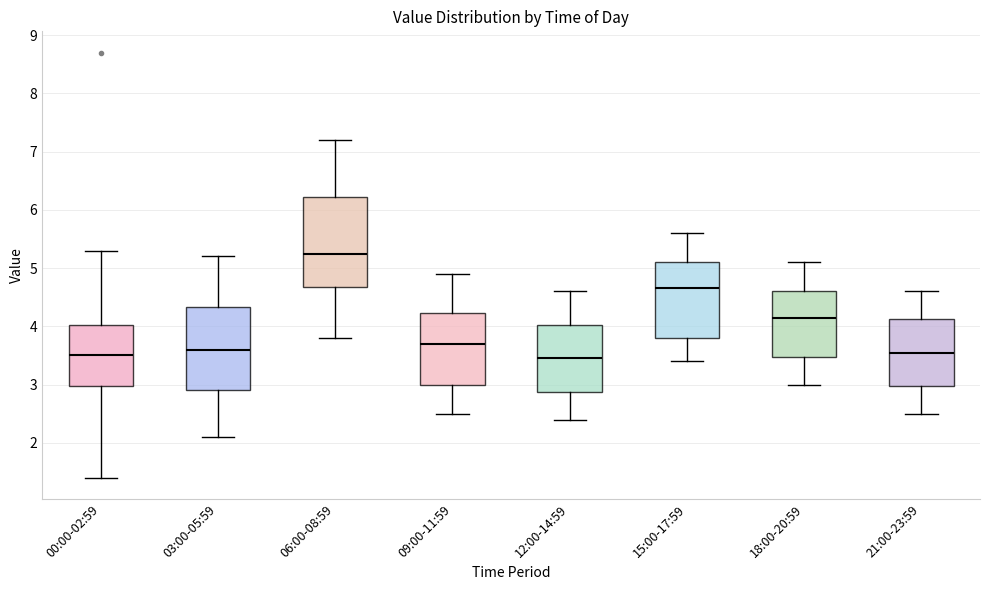

Which box's median line is the highest?

06:00-08:59